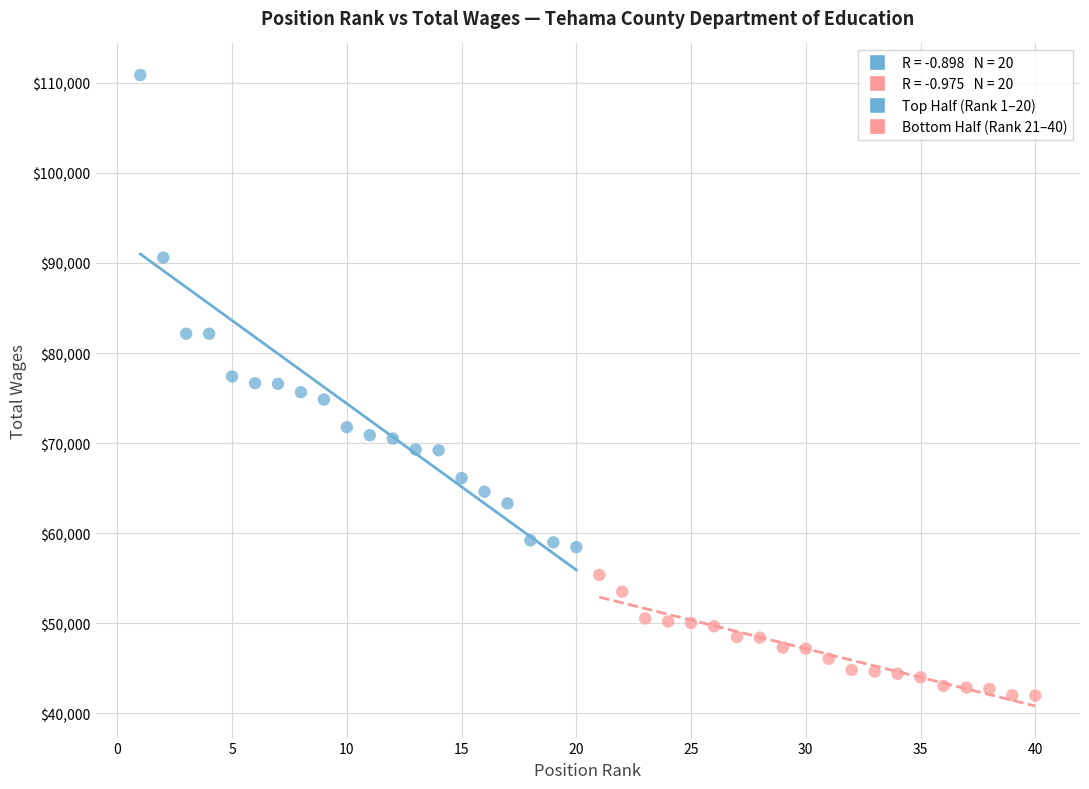

Which series has the widest spread of Y values?

Top Half (Rank 1–20)